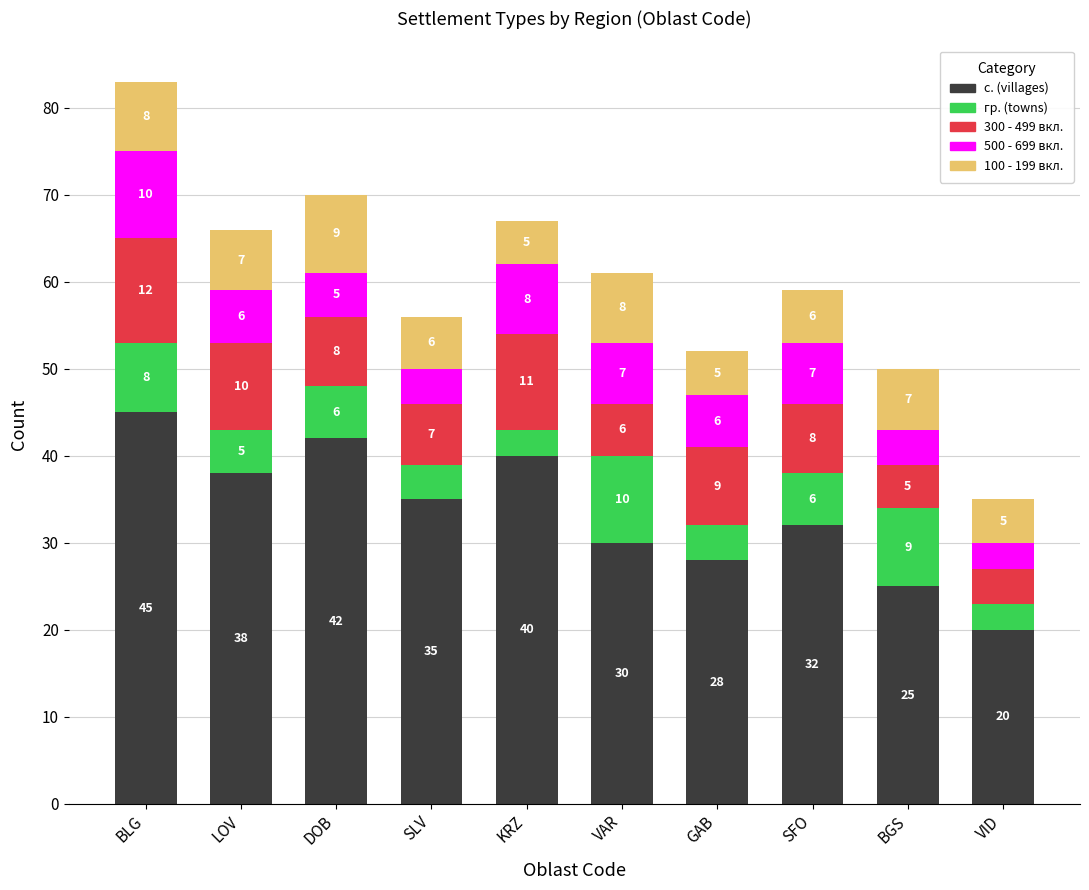

What is the maximum value for с. (villages)?

45